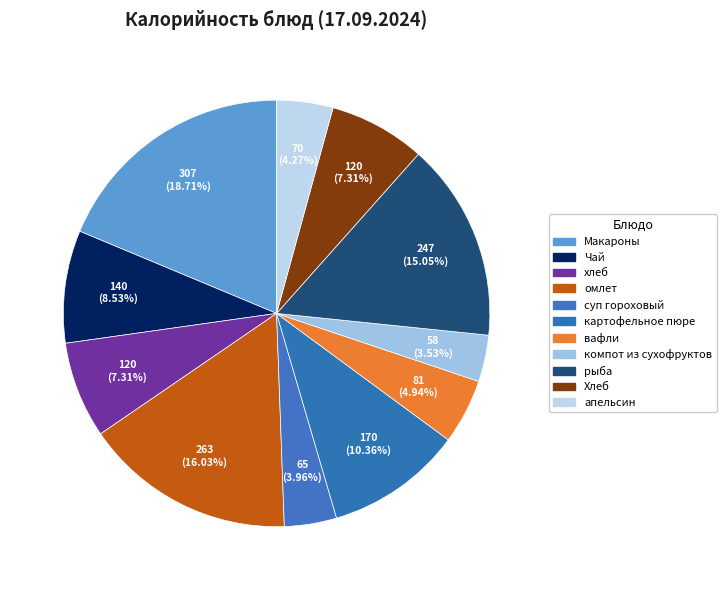

Count the number of slices in the pie.

11